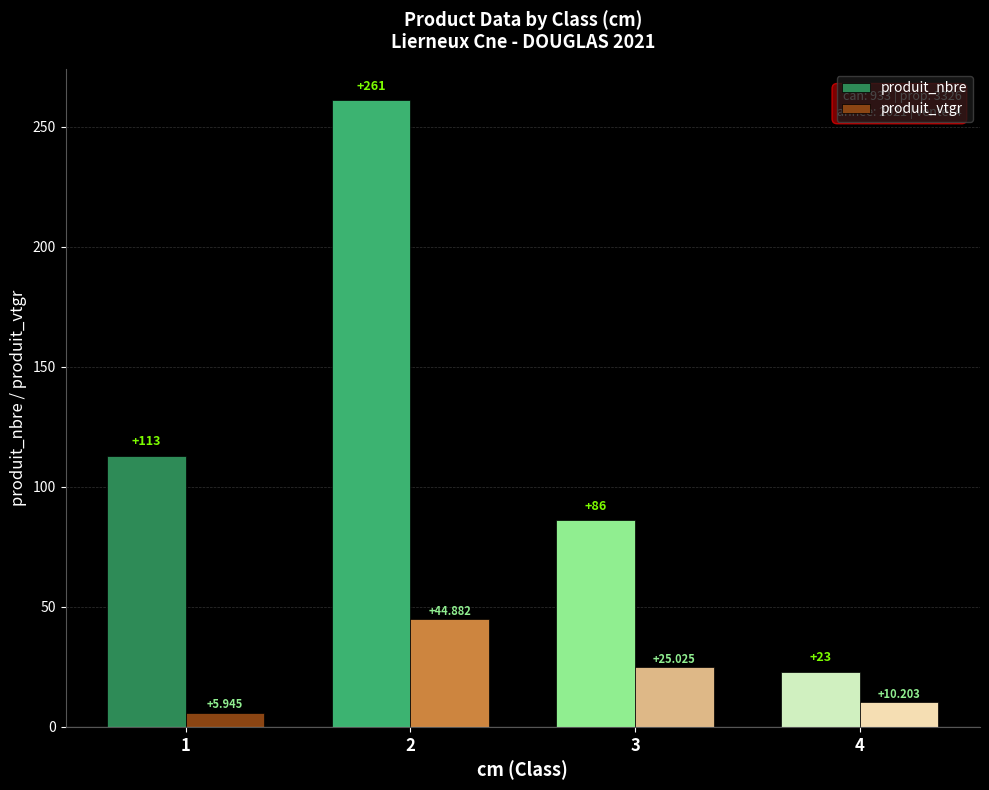

Which series has the widest spread of values?

produit_nbre